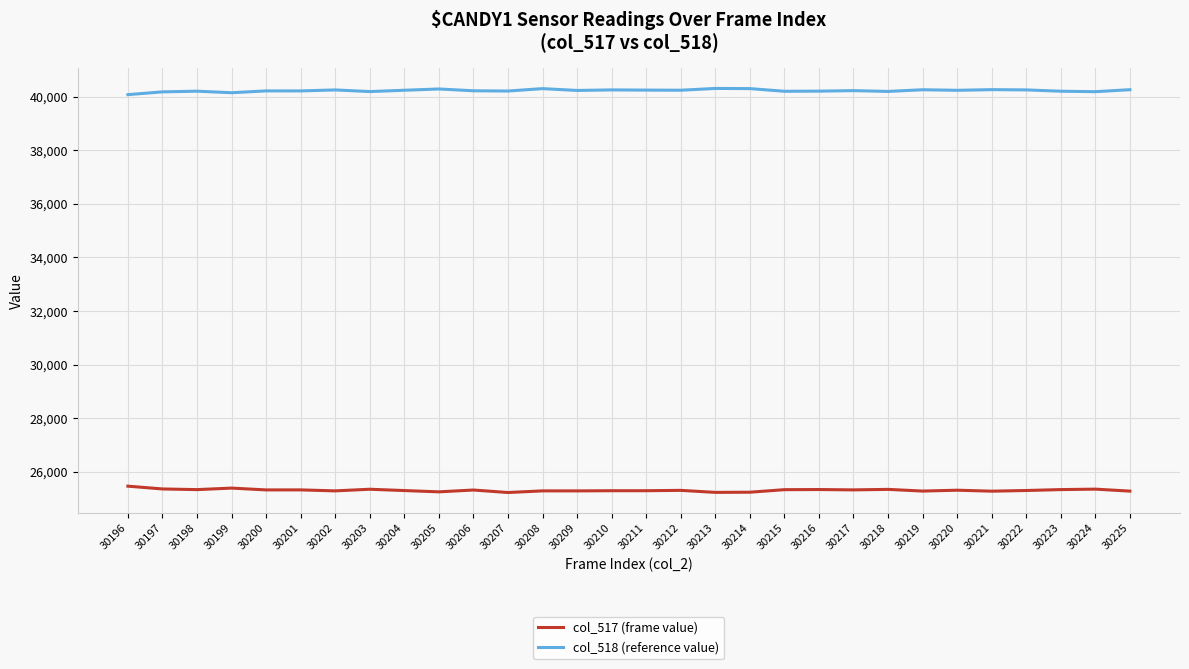

Does the chart display data point markers on the line(s)?

No